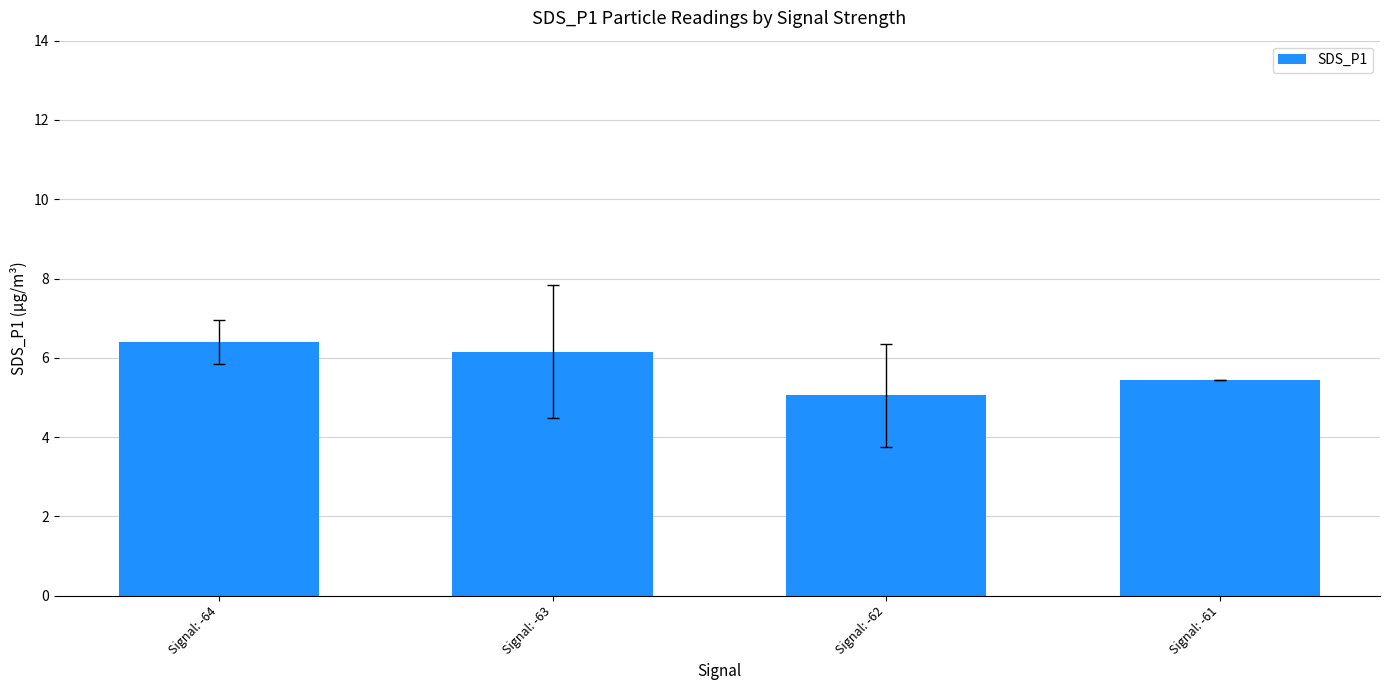

What is the change in value from Signal: -64 to Signal: -61?

-1.0